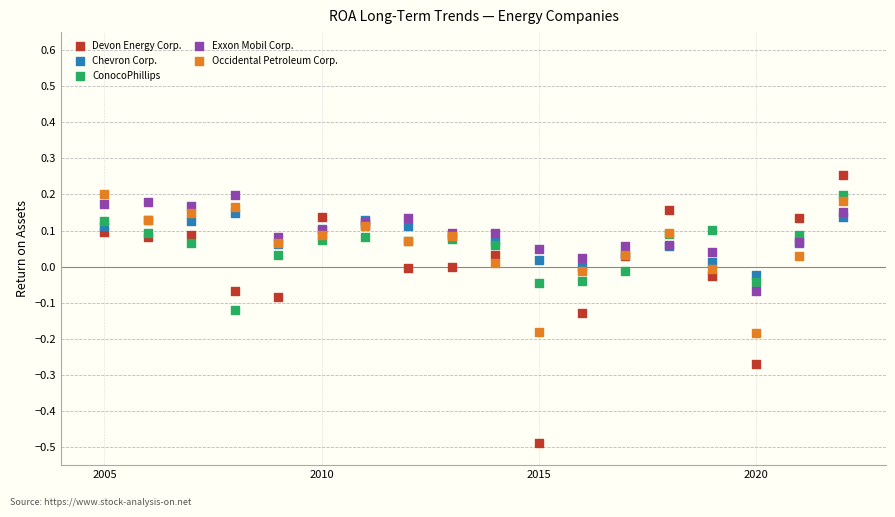

What are all the series names shown in the legend?

Devon Energy Corp., Chevron Corp., ConocoPhillips, Exxon Mobil Corp., Occidental Petroleum Corp.